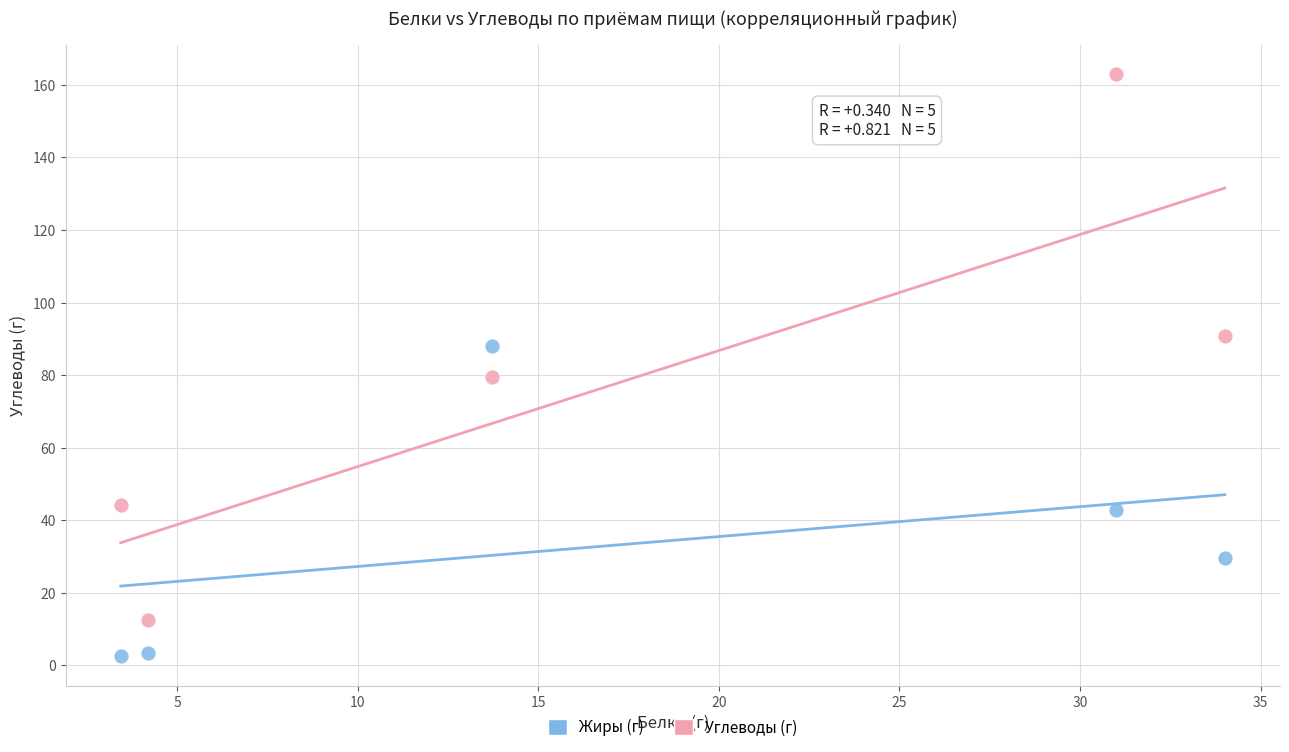

What are all the series names shown in the legend?

Жиры (г), Углеводы (г)